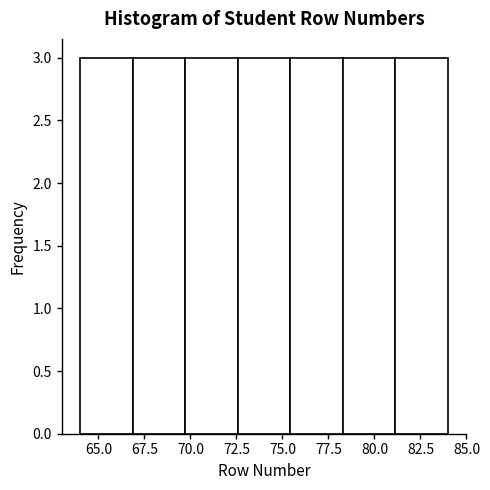

Reading left to right, list every bar in this chart as the range it spans on the x-axis followed by its height. Neither the bar edges nor the heights are printed on the chart, so give them approximately, as read against the axes.

64.0 to 67.0: 3
67.0 to 69.5: 3
69.5 to 72.5: 3
72.5 to 75.5: 3
75.5 to 78.5: 3
78.5 to 81.0: 3
81.0 to 84.0: 3